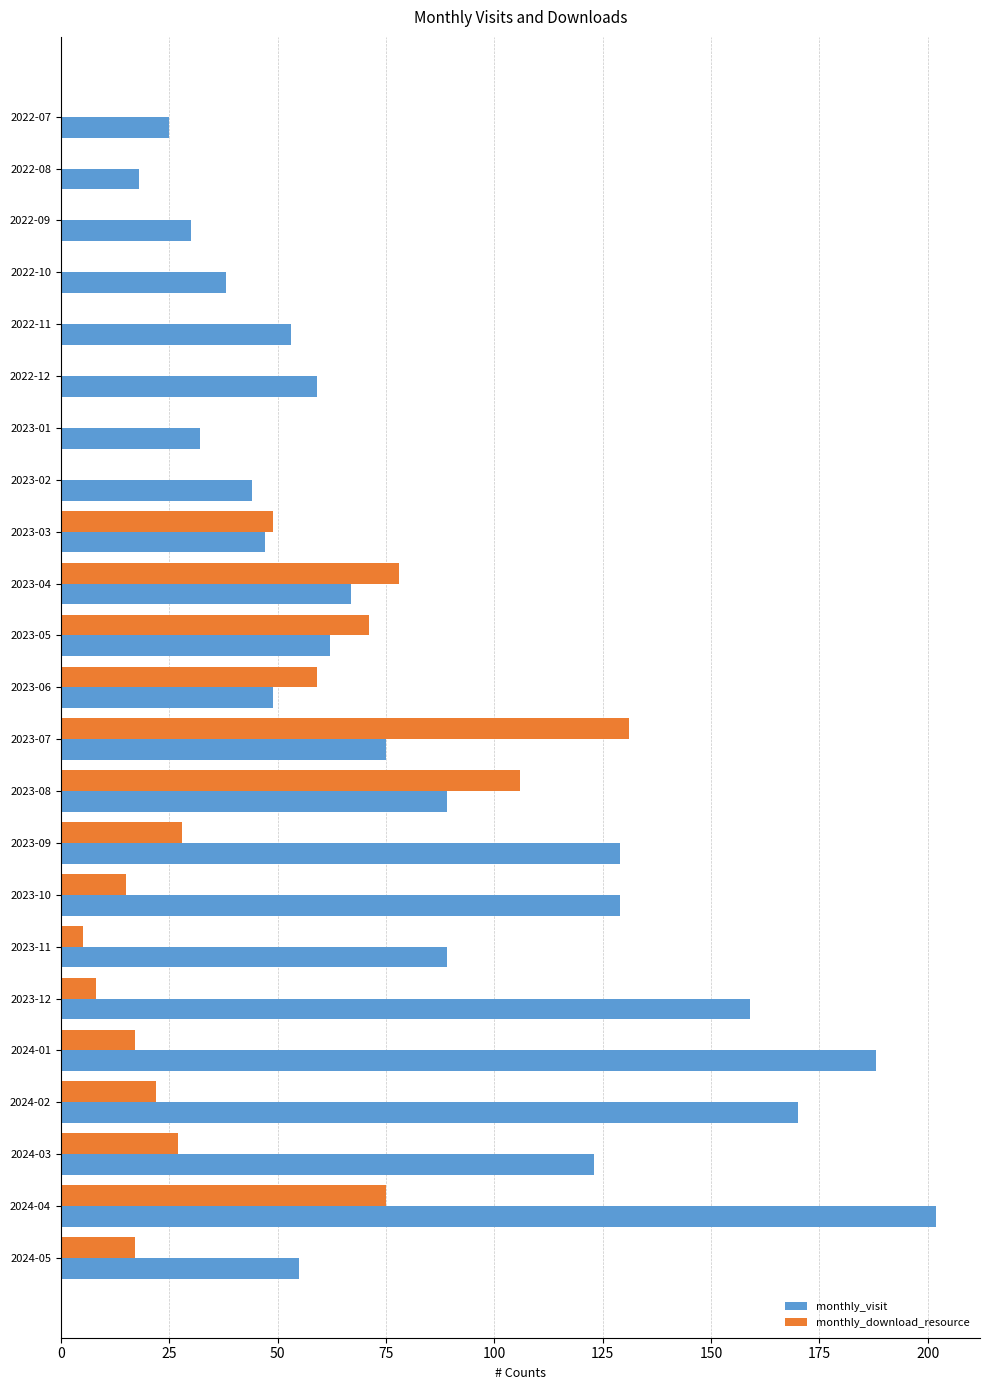

Which series has the largest total across all categories?

monthly_visit